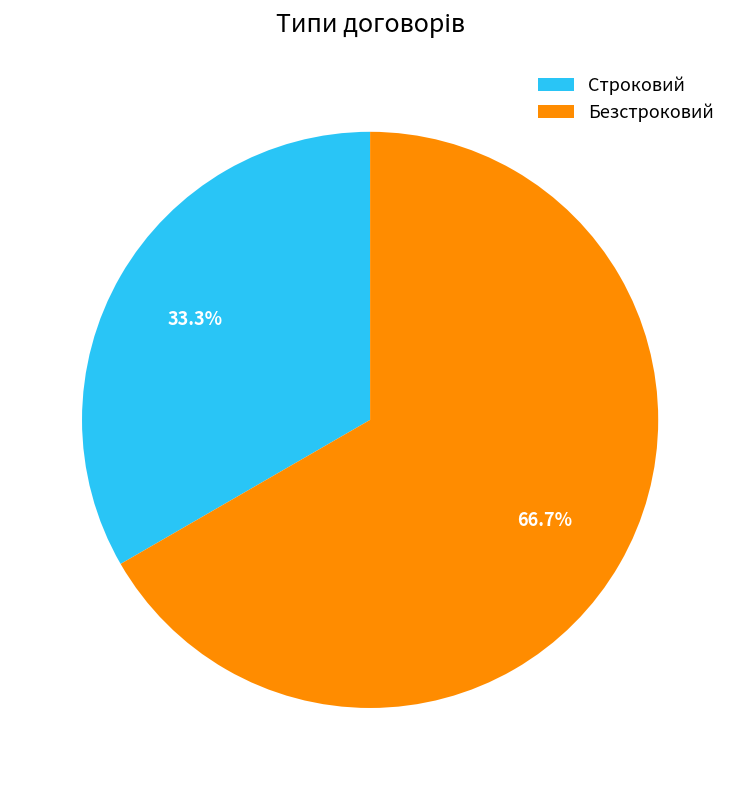

Does any single category account for the majority?

Yes